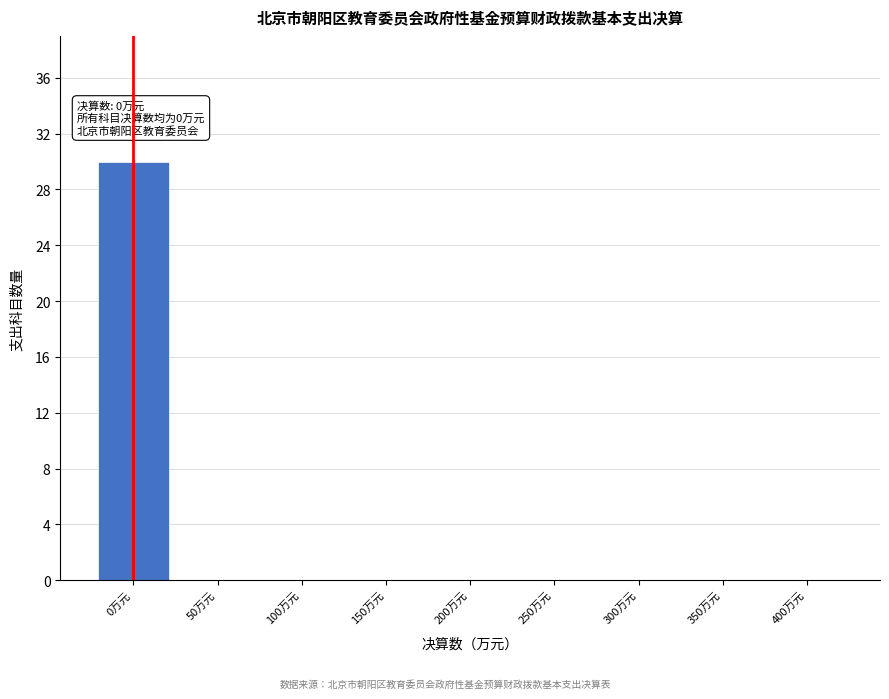

Reading left to right, what are all the values shown in this chart?

0万元=30	50万元=0	100万元=0	150万元=0	200万元=0	250万元=0	300万元=0	350万元=0	400万元=0